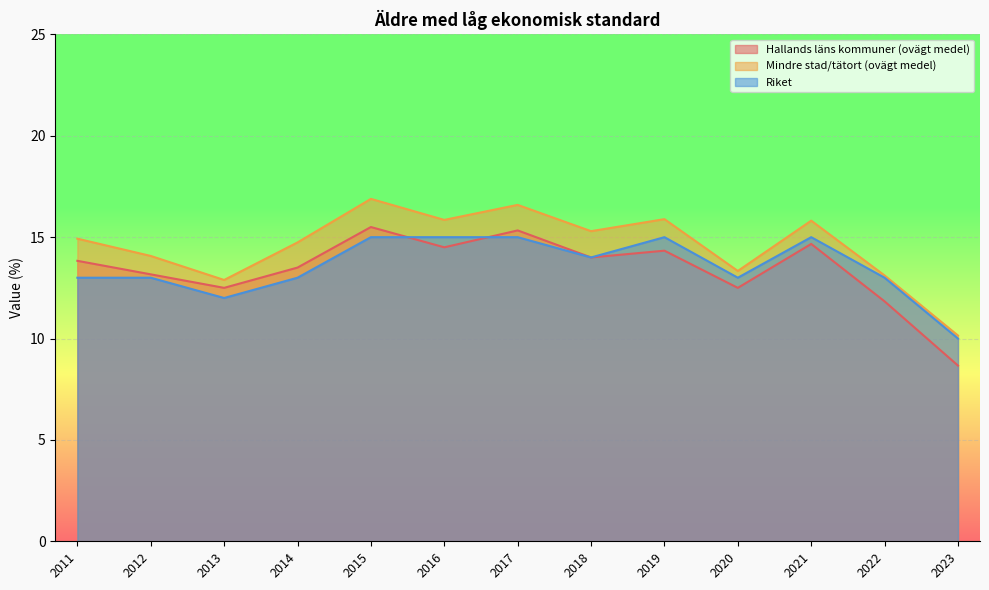

In Riket, how many points are higher than both neighbors (excluding endpoints)?

2